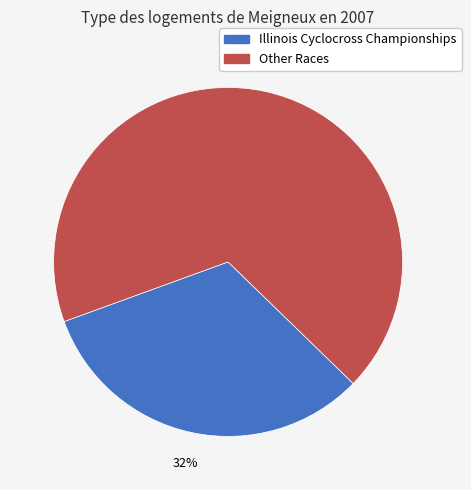

Does any single category account for the majority?

Yes